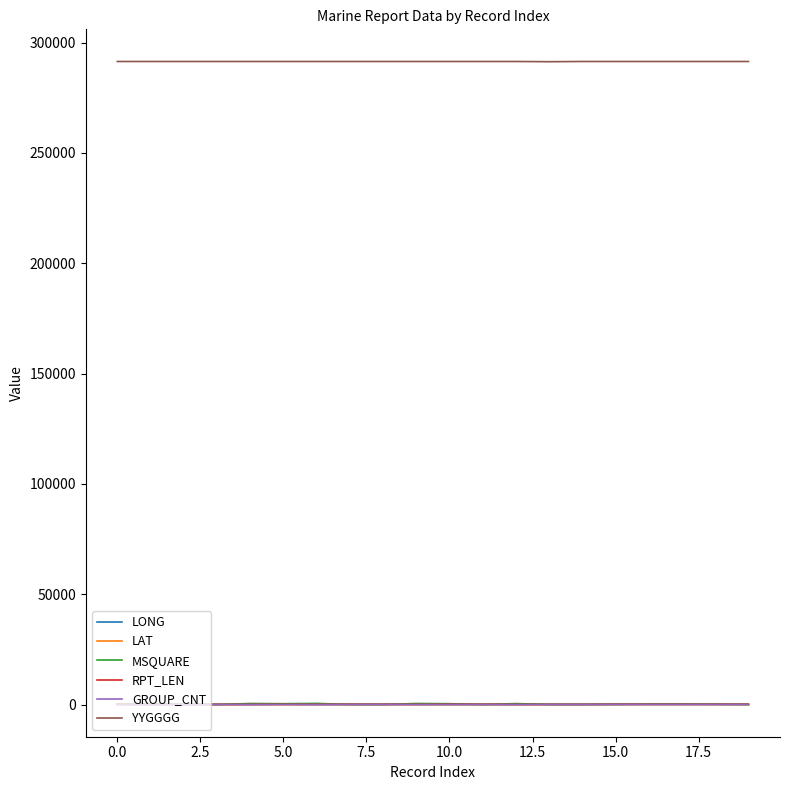

What is the greatest value displayed?

291400.0